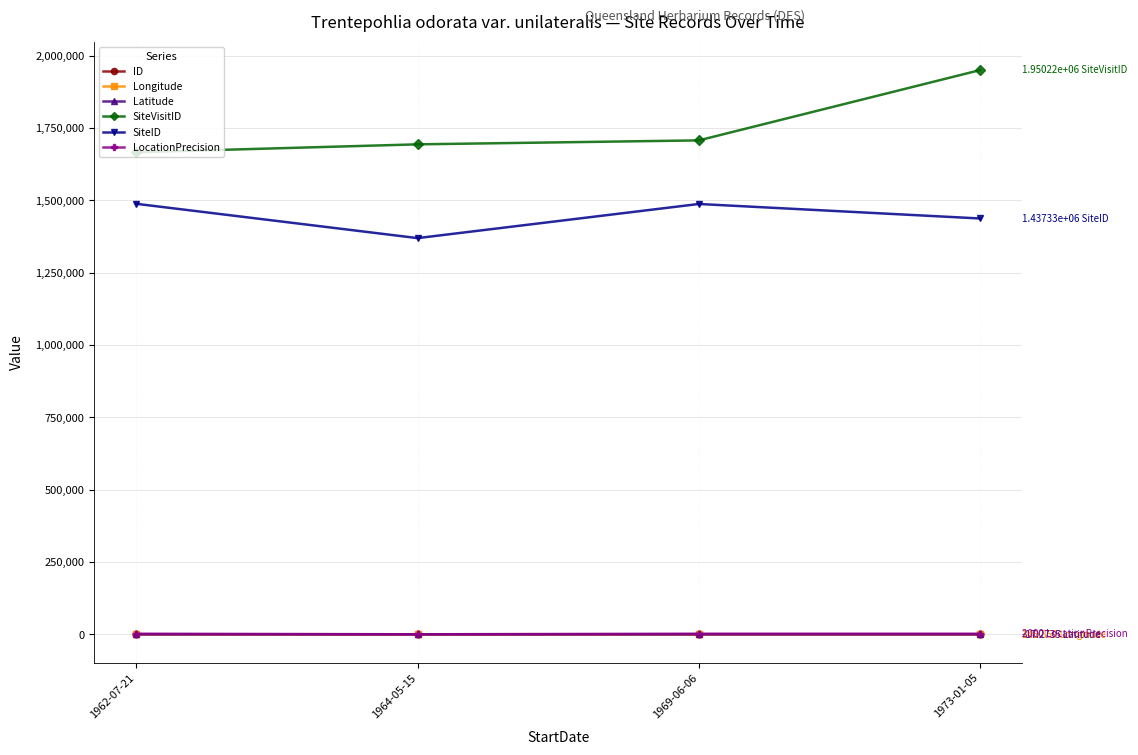

What is the difference between the maximum and minimum values in the LocationPrecision series?

1900.0